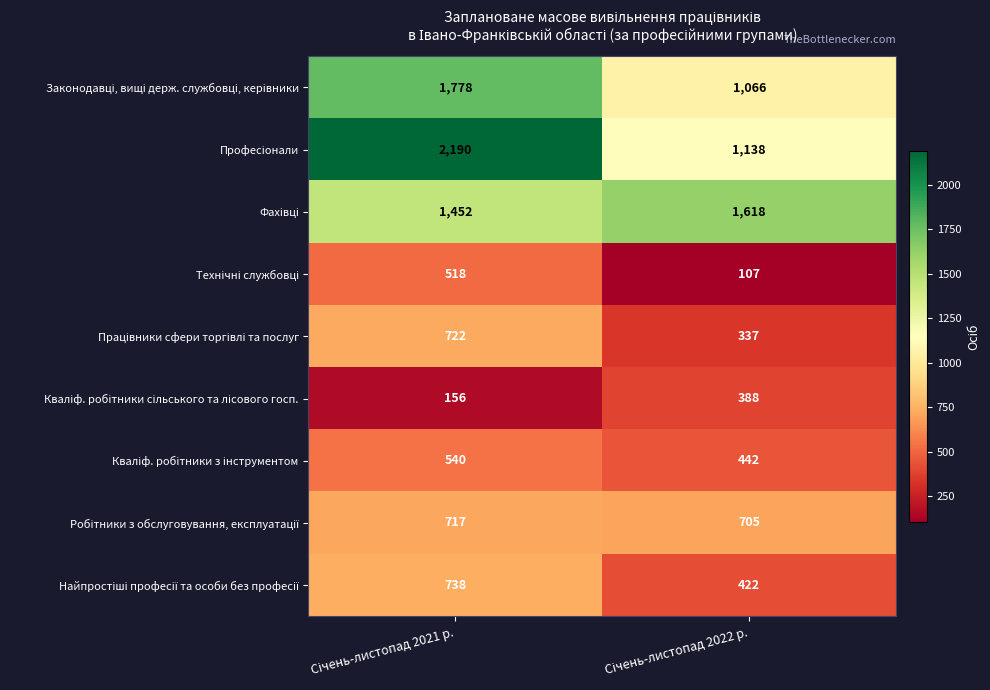

What is the maximum value shown in the chart?

2190